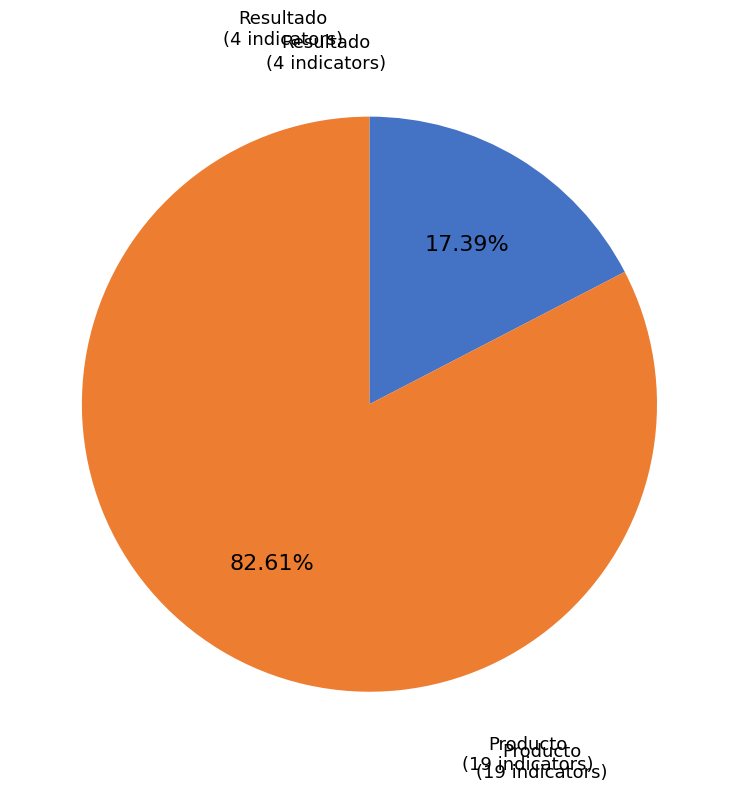

Is there any slice that represents more than half of the pie?

Yes